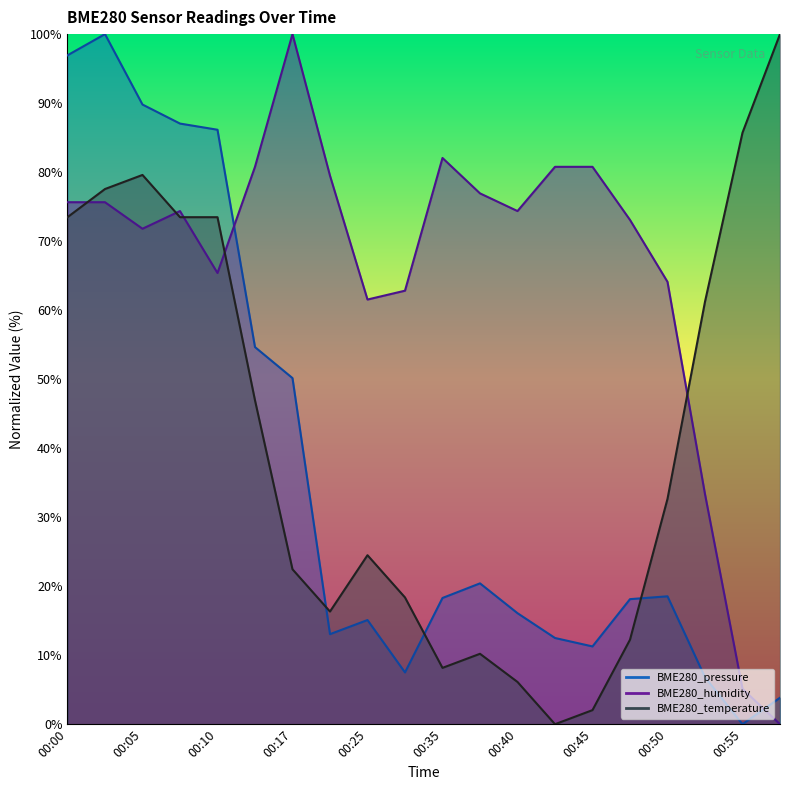

What are all the series names shown in the legend?

BME280_pressure, BME280_humidity, BME280_temperature